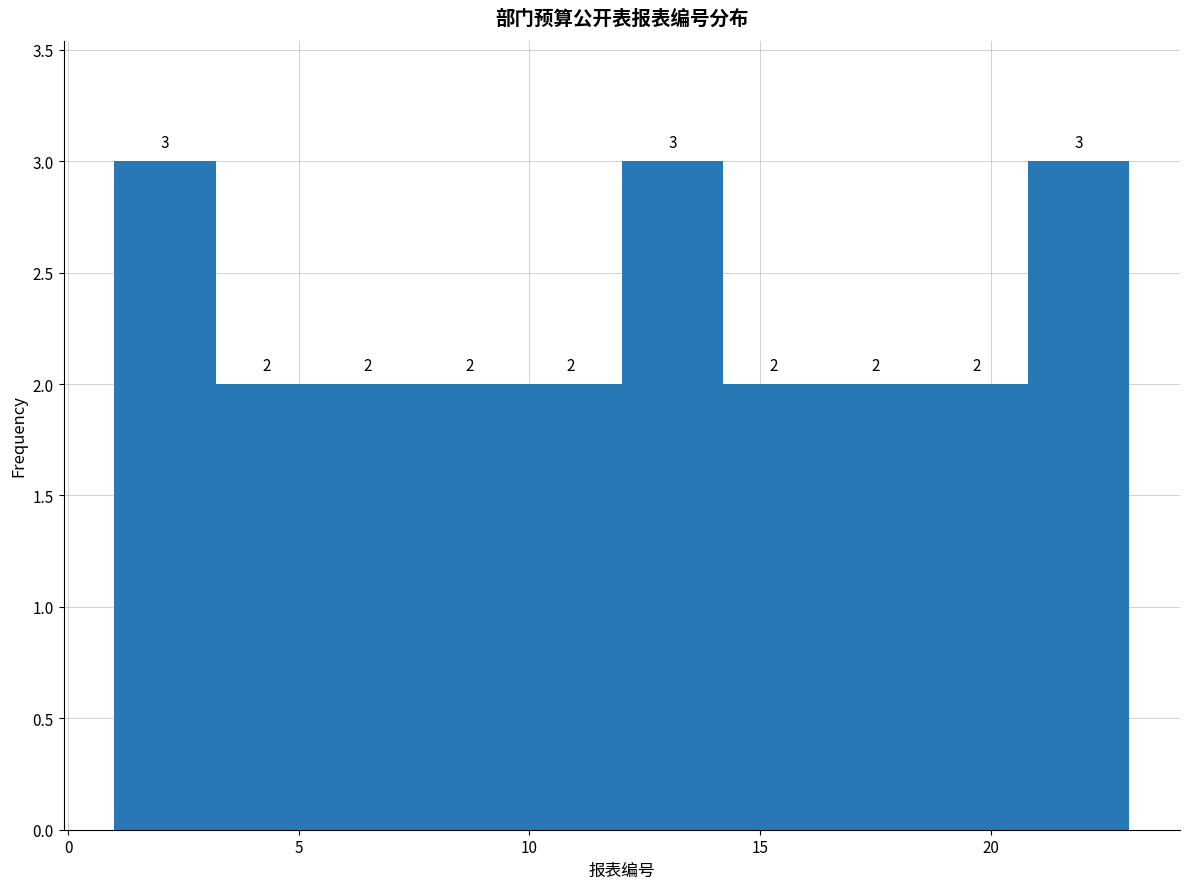

Reading left to right, transcribe this chart: for each bar, give the range it covers on the x-axis and its height. The bar edges are not printed on the chart, so give them approximately, as read against the axis.

1.0 to 3.2: 3
3.2 to 5.4: 2
5.4 to 7.6: 2
7.6 to 9.8: 2
9.8 to 12.0: 2
12.0 to 14.2: 3
14.2 to 16.4: 2
16.4 to 18.6: 2
18.6 to 20.8: 2
20.8 to 23.0: 3